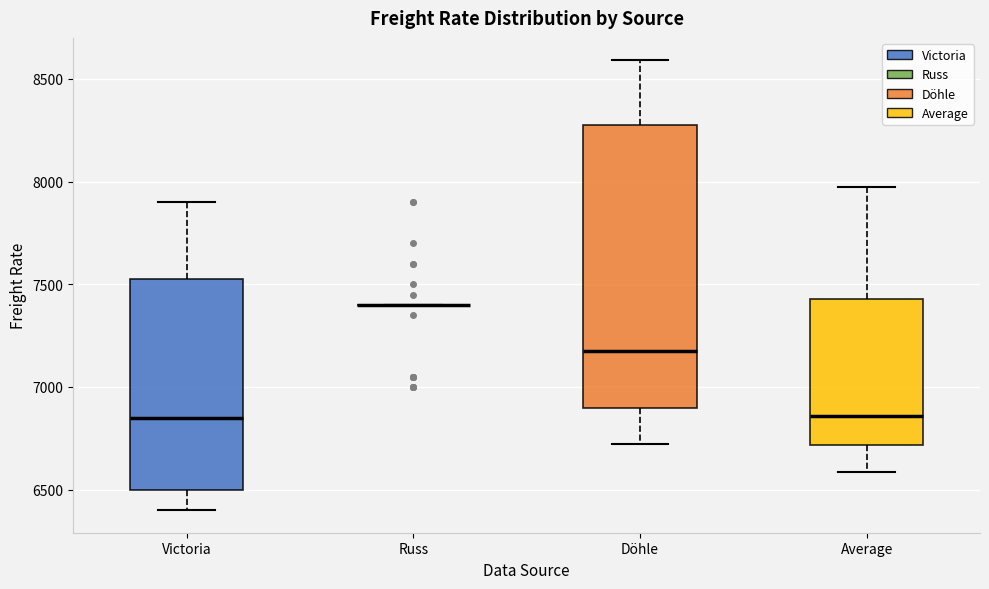

Comparing the boxes themselves (not the whiskers), which one is the tallest?

Döhle